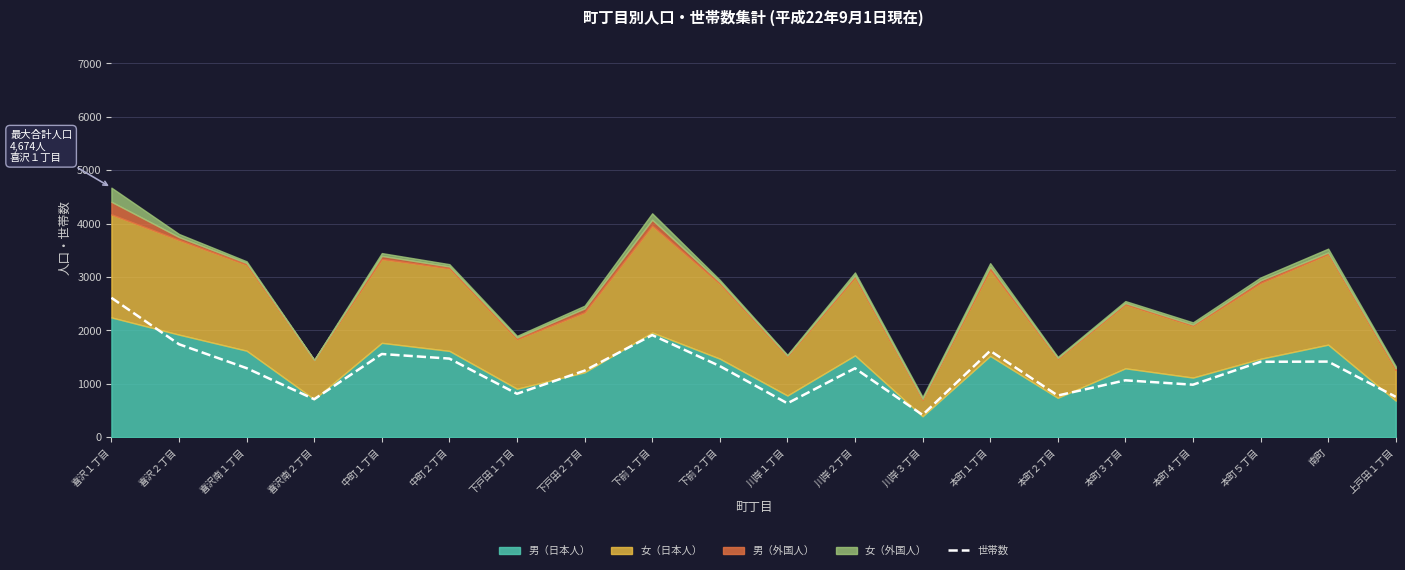

At which category does the chart reach its peak across all series?

喜沢１丁目